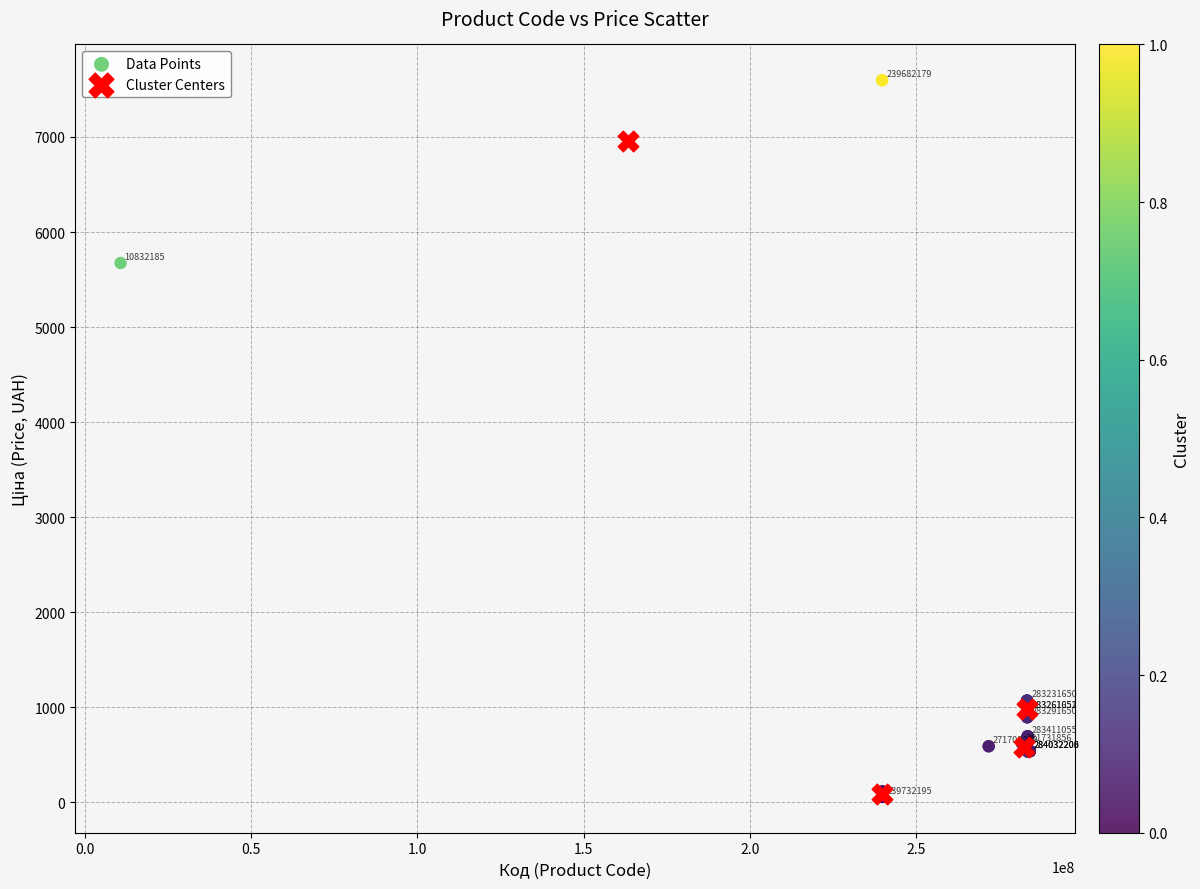

Which series reaches the maximum Y coordinate?

Data Points